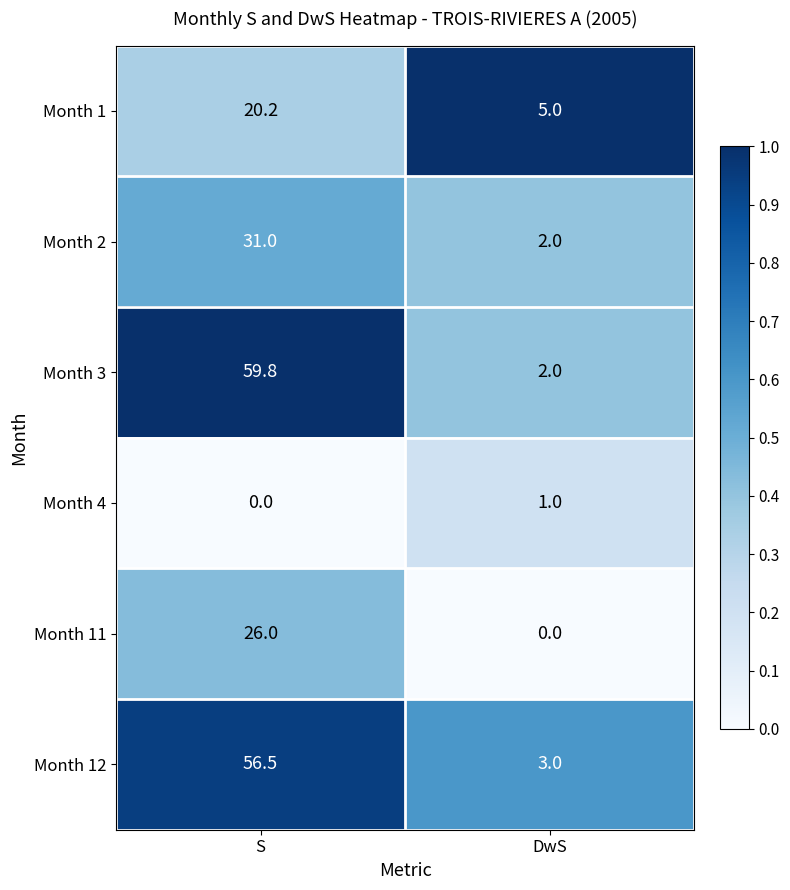

Which series has the largest range (max minus min)?

Month 3